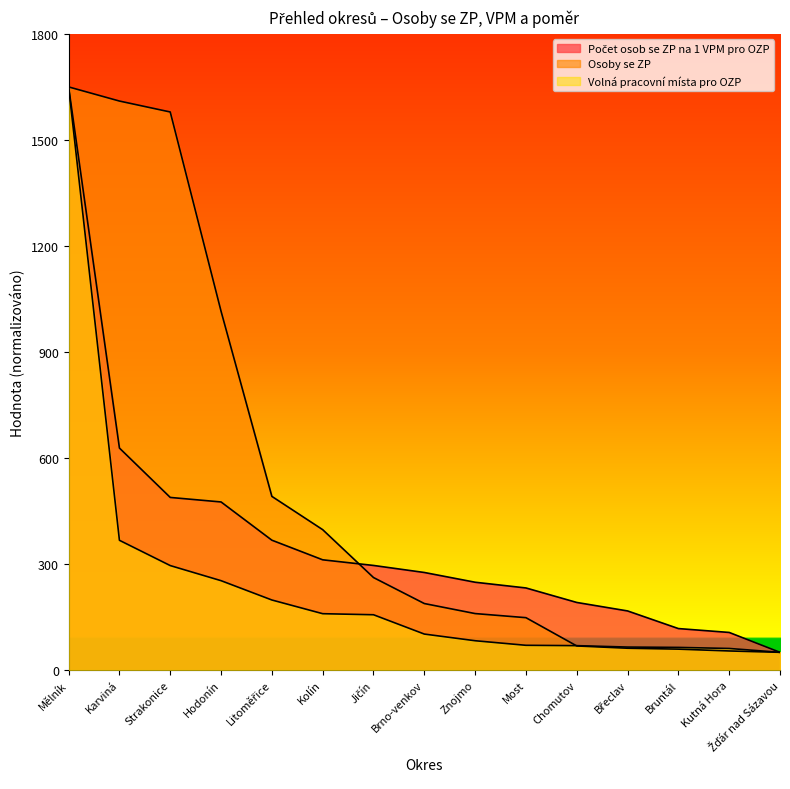

True or false: Osoby se ZP has a value of 1610.0 at Karviná.

True